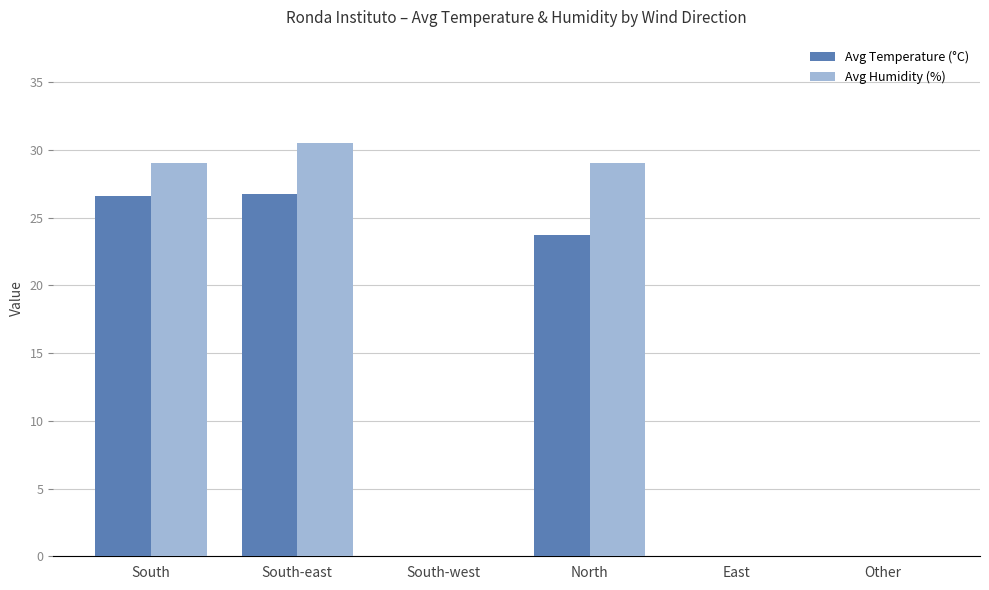

How many series are shown in this chart?

2